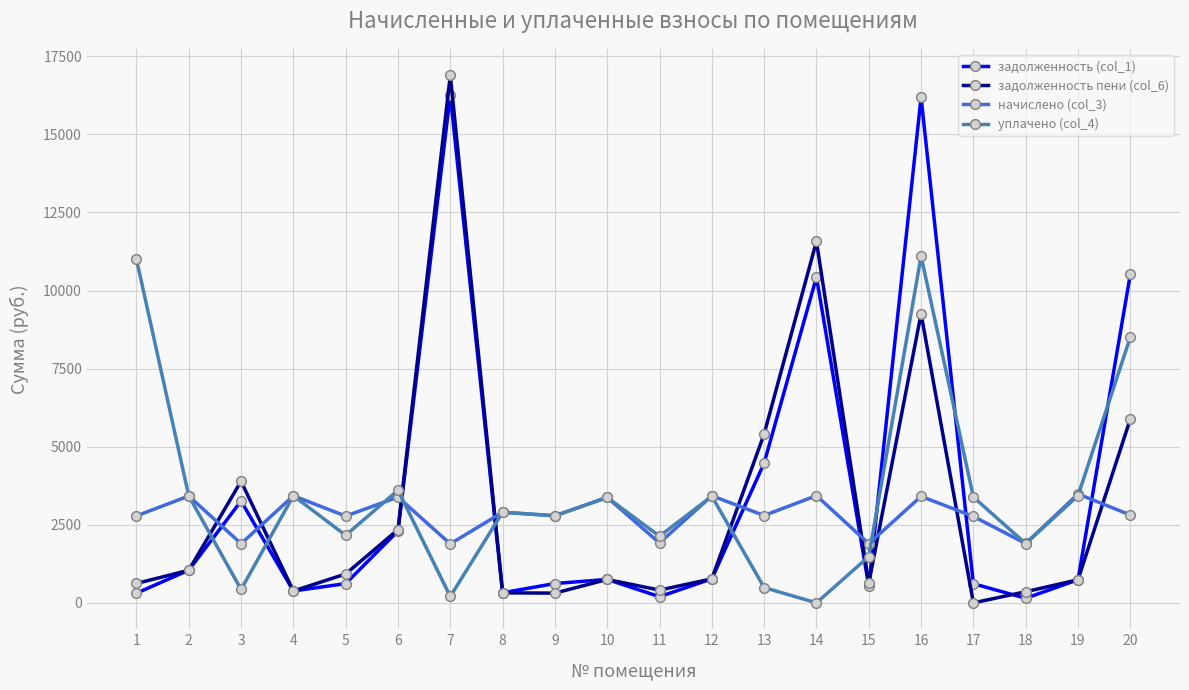

What is the value of the задолженность пени (col_6) point at the 3rd from the left?

3893.2